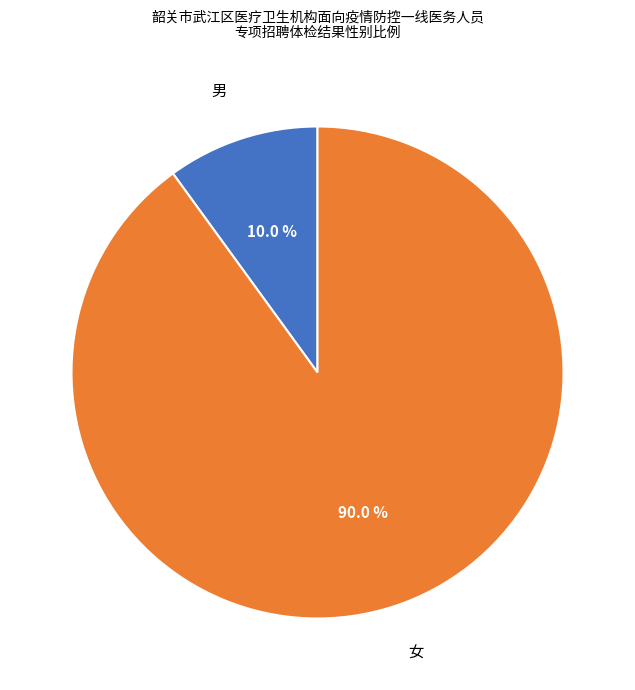

Is there a majority slice in this chart?

Yes